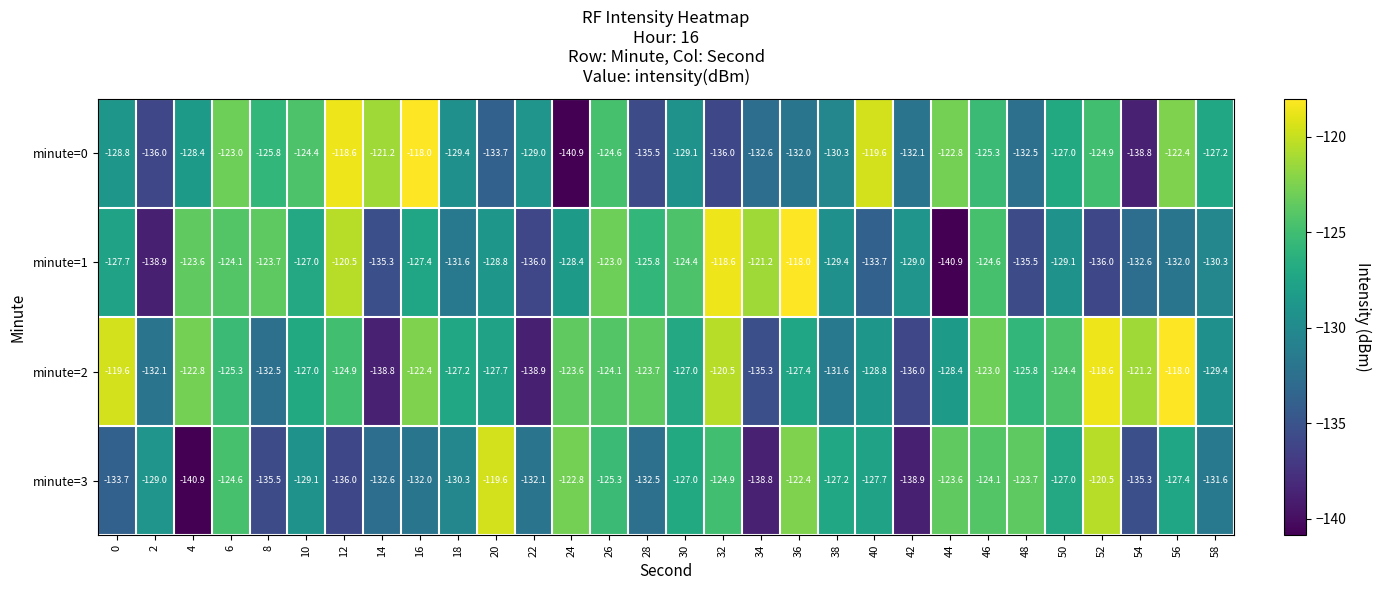

True or false: minute=2 has a value of -127.0 at 10.

True